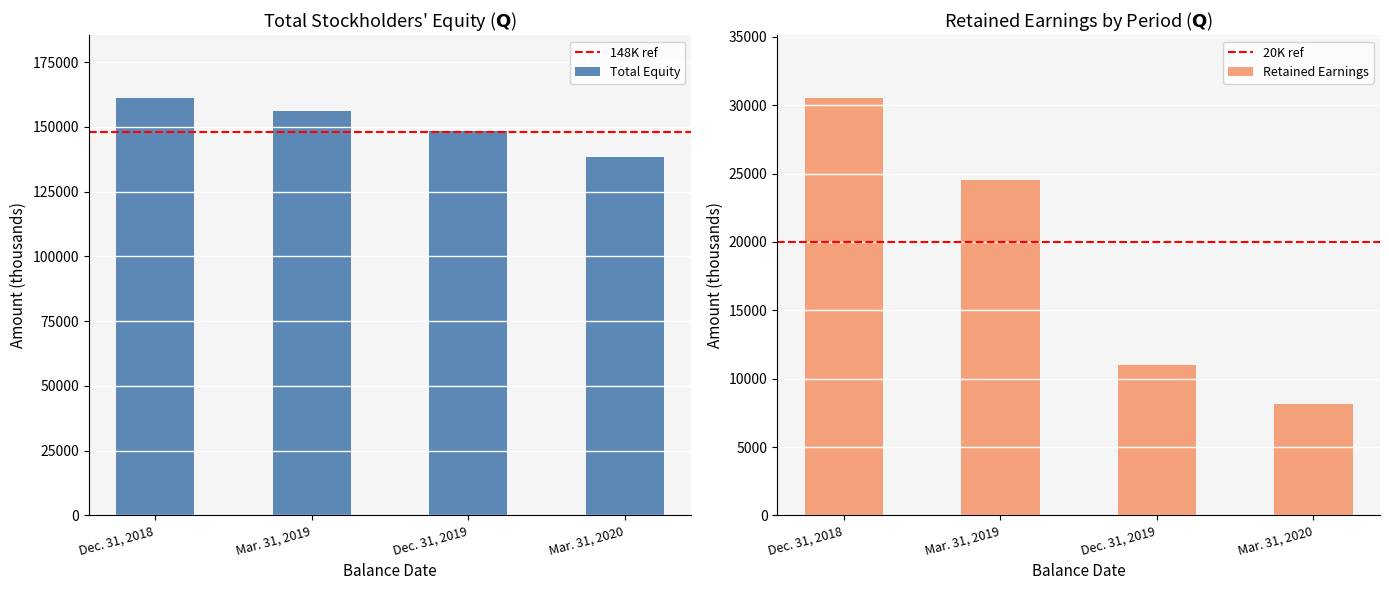

True or false: the data shows 148287 at Dec. 31, 2019.

True